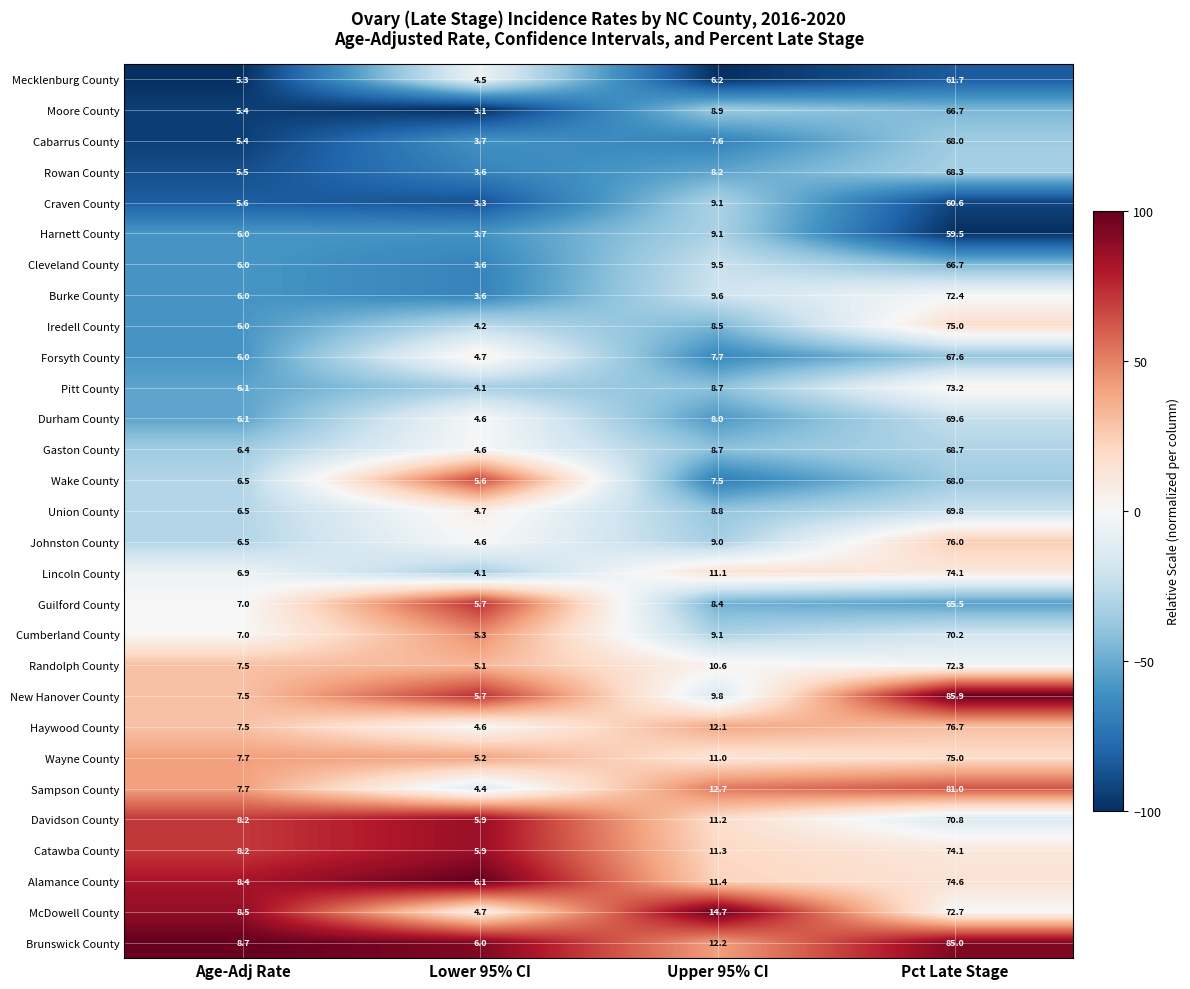

What is the difference between the maximum and minimum values in the Brunswick County series?

79.0